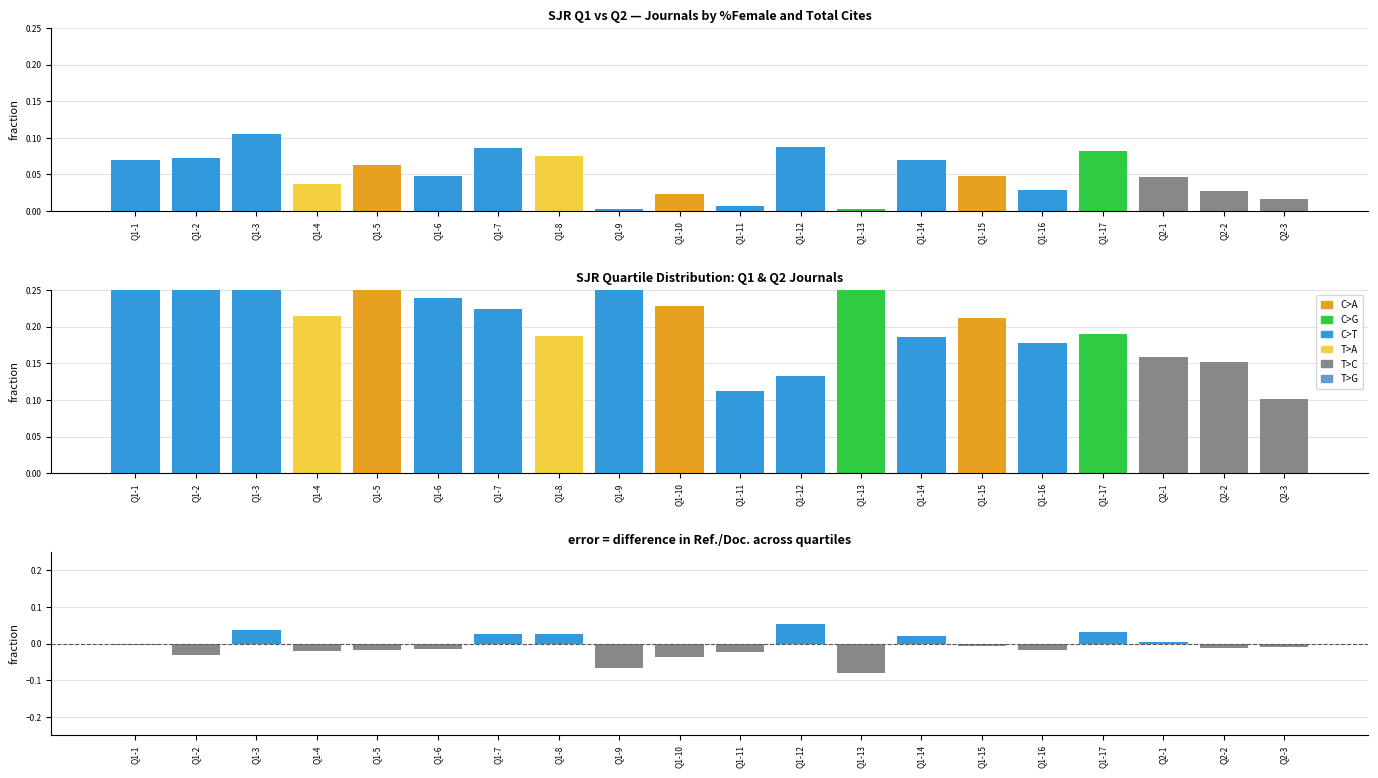

True or false: the data shows -0.0 at Q1-6.

True